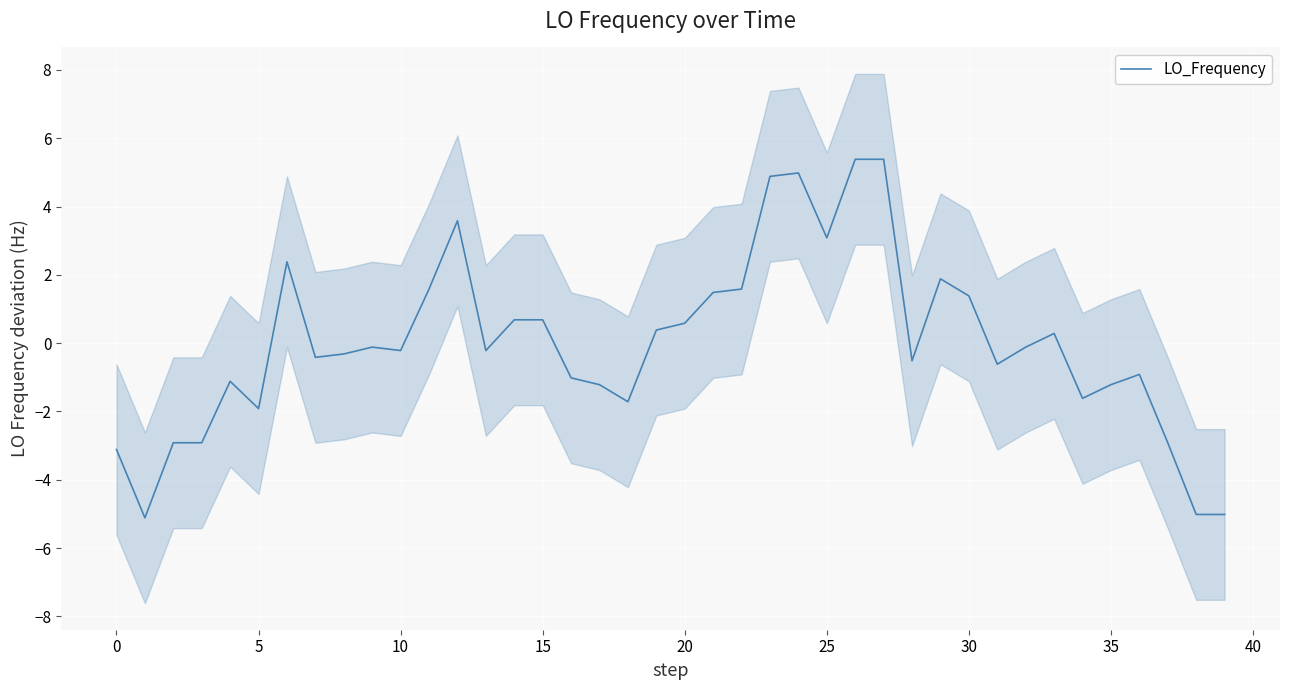

The value of LO_Frequency at 5 is -0.4. True or false?

False